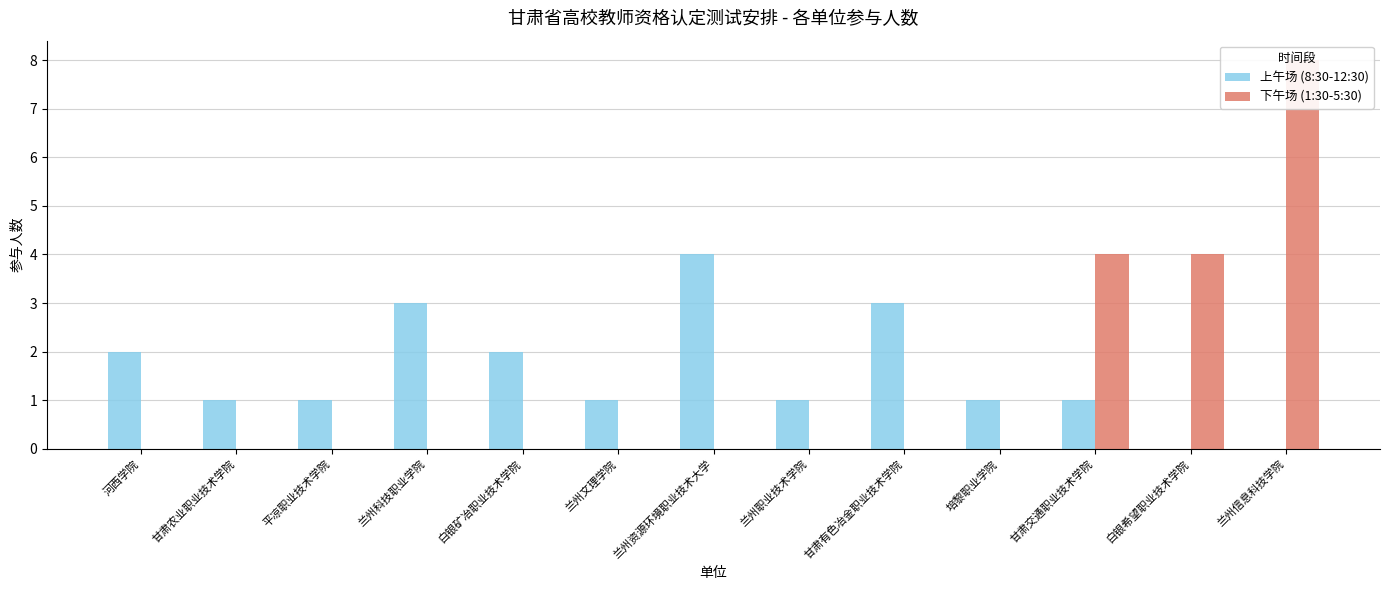

What is the label of the 6th bar from the right?

兰州职业技术学院